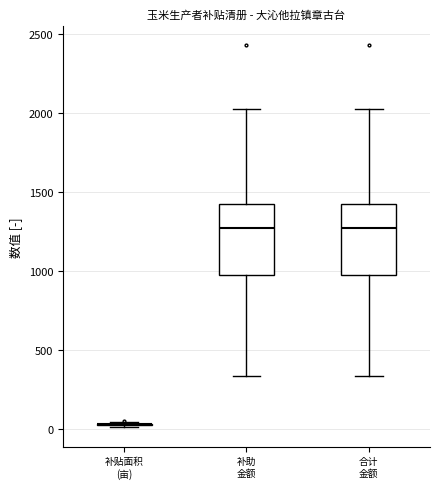

Reading left to right, read every box against the y-axis: the position of its median line, the range the box covers, and the ends of its whiskers. The values are not printed on the chart, so give them approximately, as read against the axis.

补贴面积 (亩): box collapsed to a line at 50, whiskers 0 to 50
补助 金额: median 1250, box 950 to 1400, whiskers 350 to 2000
合计 金额: median 1250, box 950 to 1400, whiskers 350 to 2000